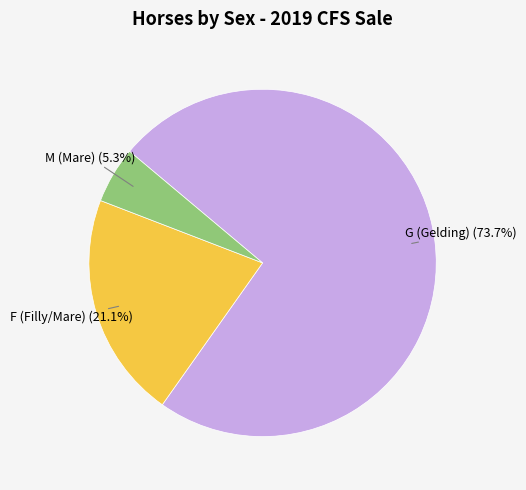

What percentage do M and G together represent?

78.9%